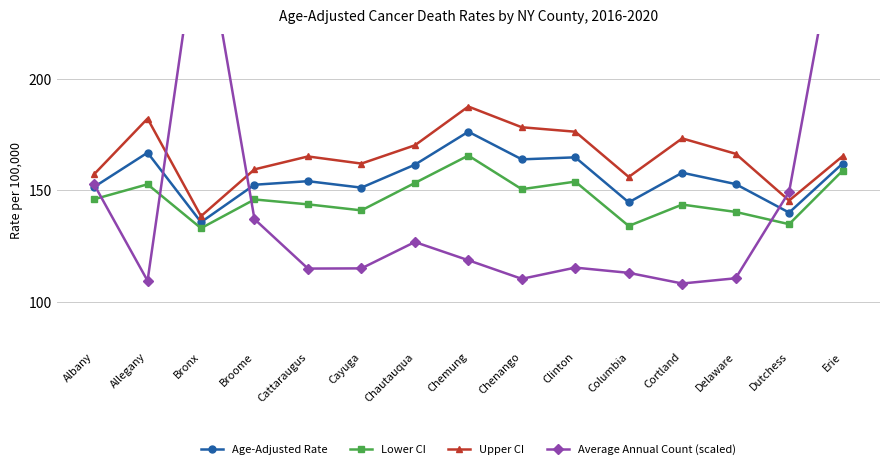

Which series has the largest range (max minus min)?

Average Annual Count (scaled)